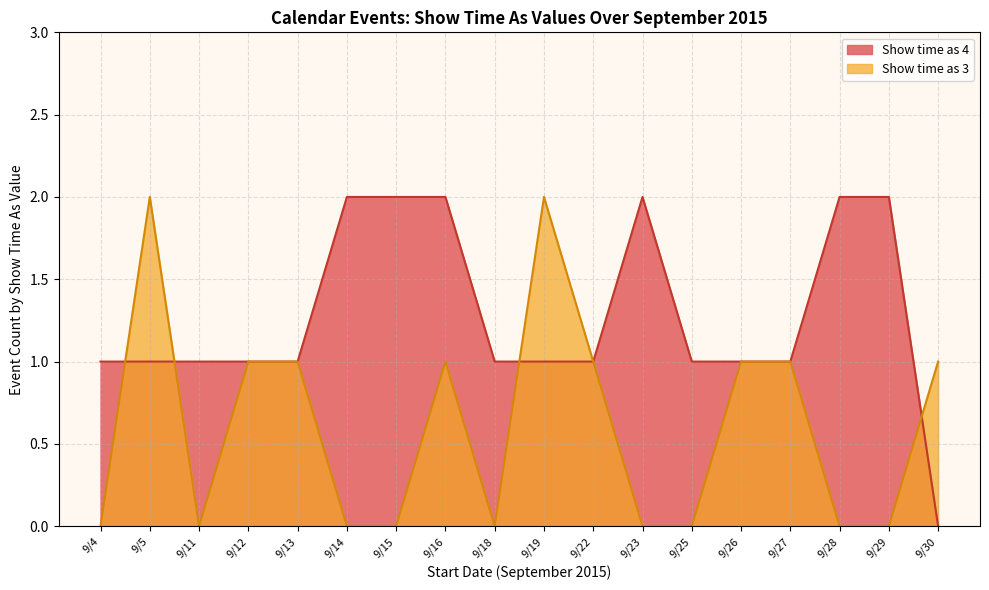

How many lines are shown in the chart?

2